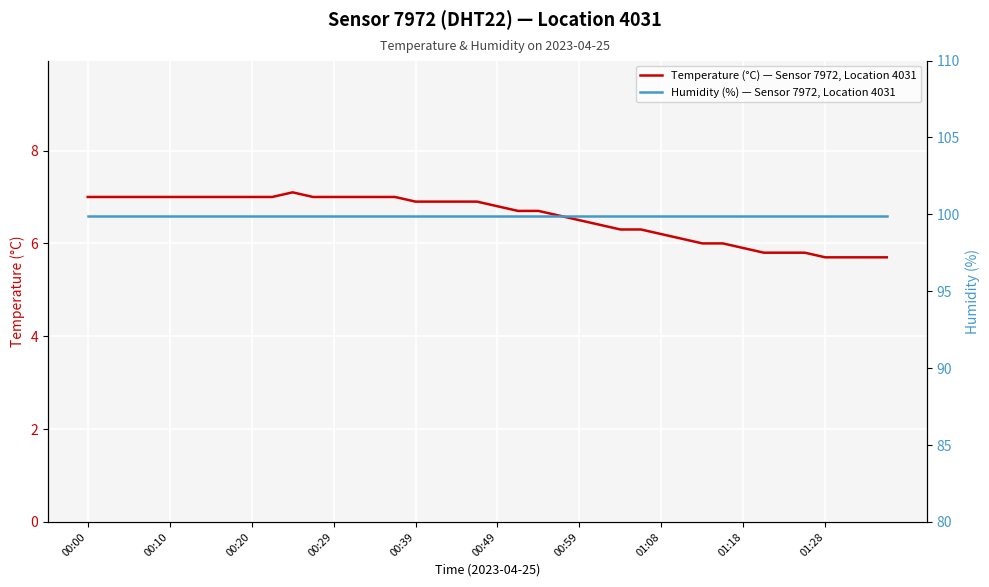

Rank the series by their maximum value, from highest to lowest.

Humidity (%) — Sensor 7972, Location 4031, Temperature (°C) — Sensor 7972, Location 4031